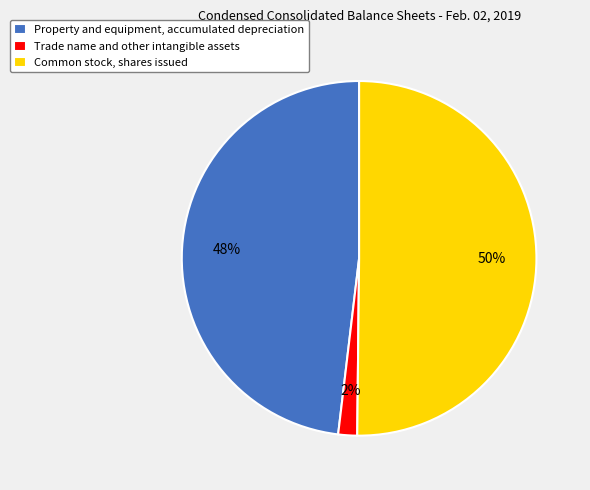

Is the sum of Property and equipment, accumulated depreciation and Common stock, shares issued greater than half?

Yes